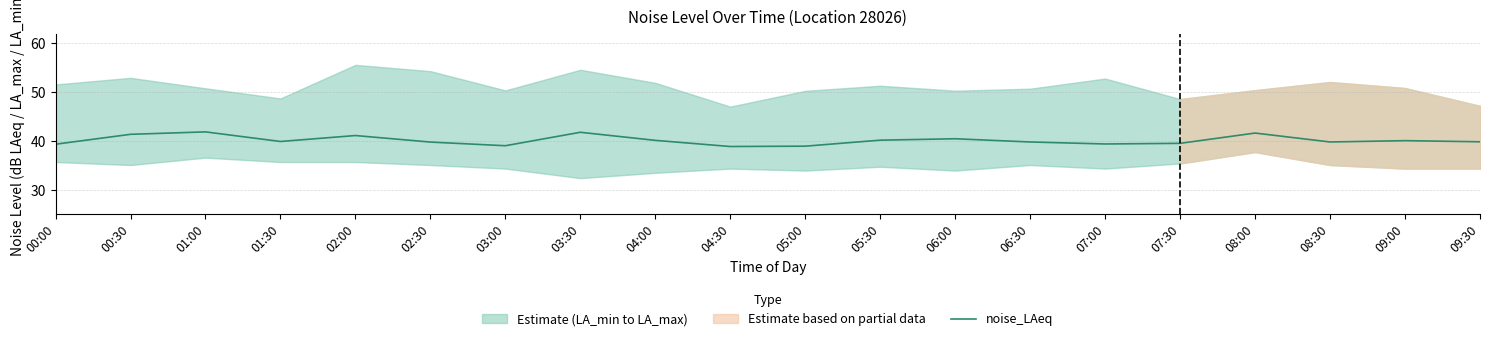

True or false: there are more than 1 points higher than both neighbors.

True